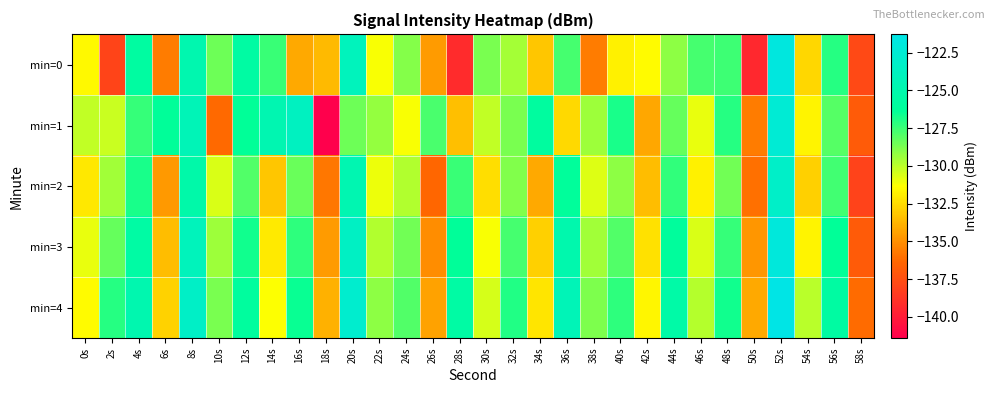

Which category has the lowest value across all series?

18s